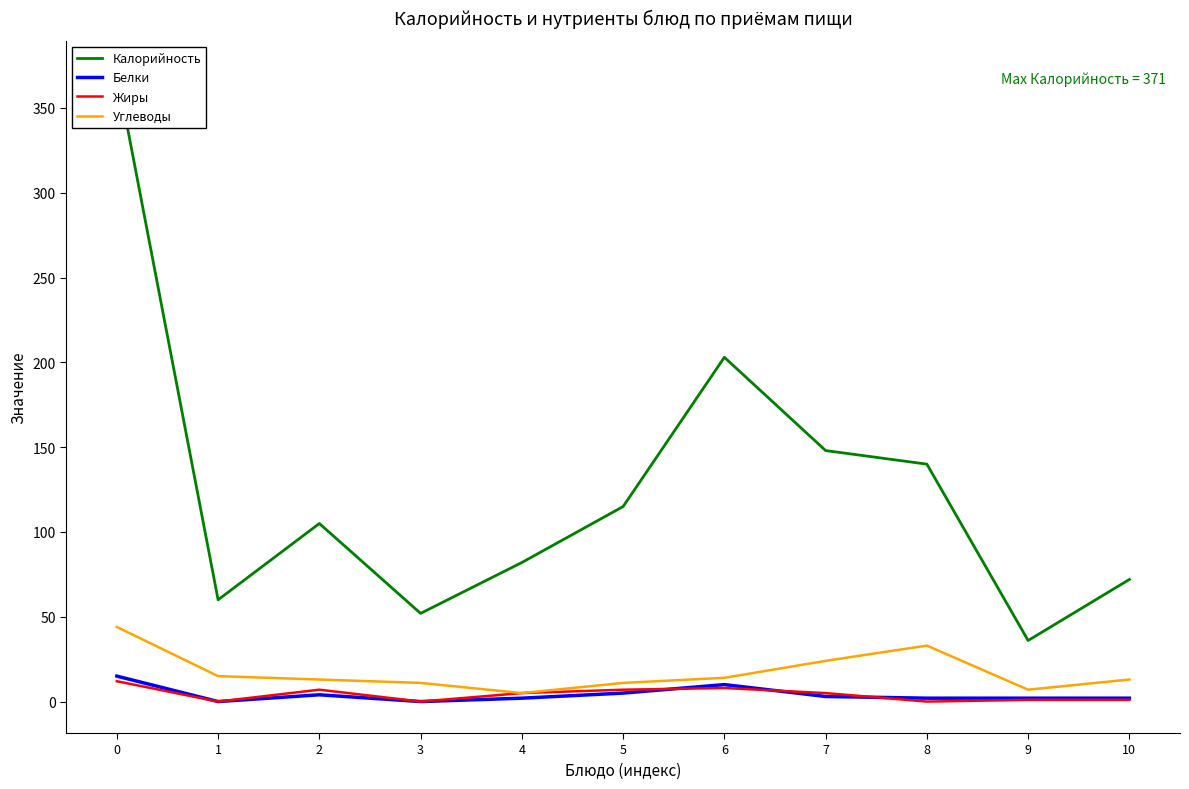

Which category has the lowest value in the Калорийность series?

9